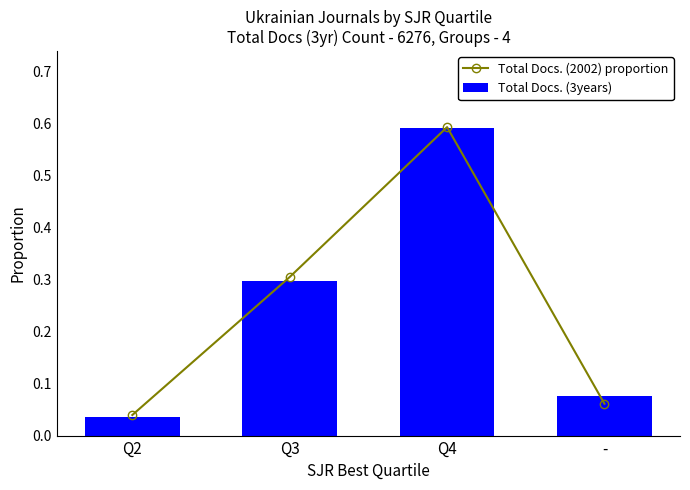

What is the greatest value displayed?

0.6